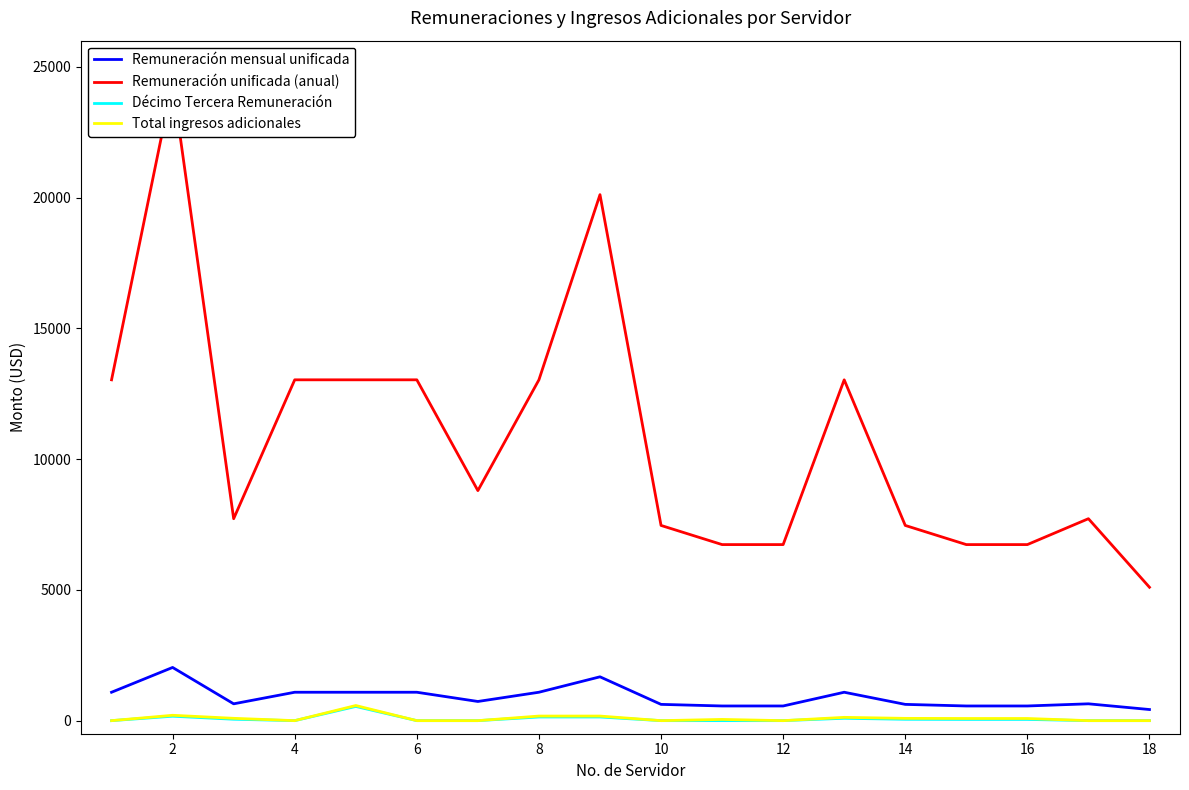

The value of Total ingresos adicionales at 4 is 0.0. True or false?

True